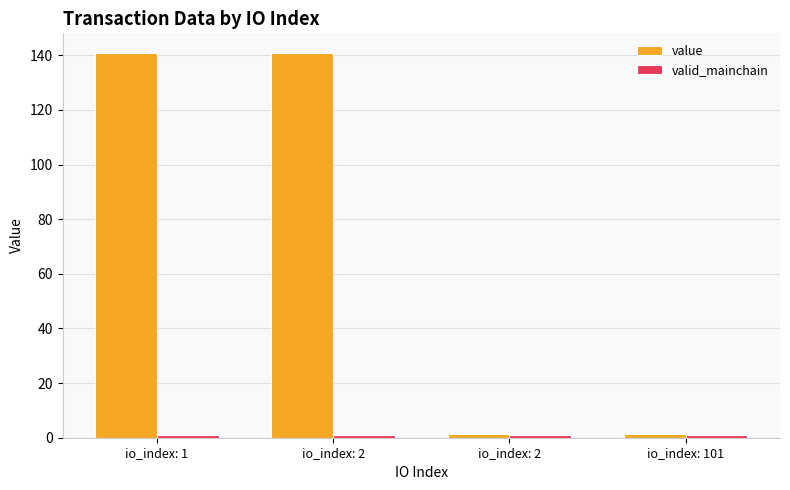

The valid_mainchain series shows 0.3 at io_index: 101. True or false?

False